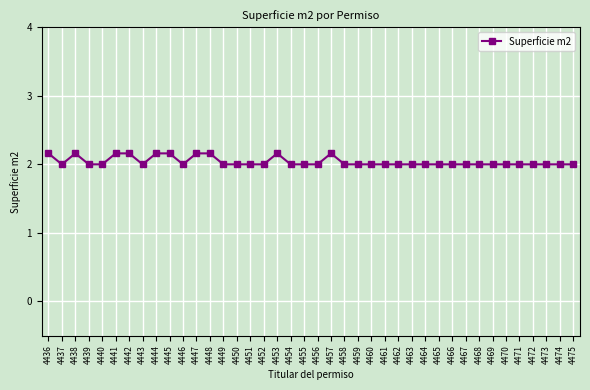

Where is the first local maximum?

4438